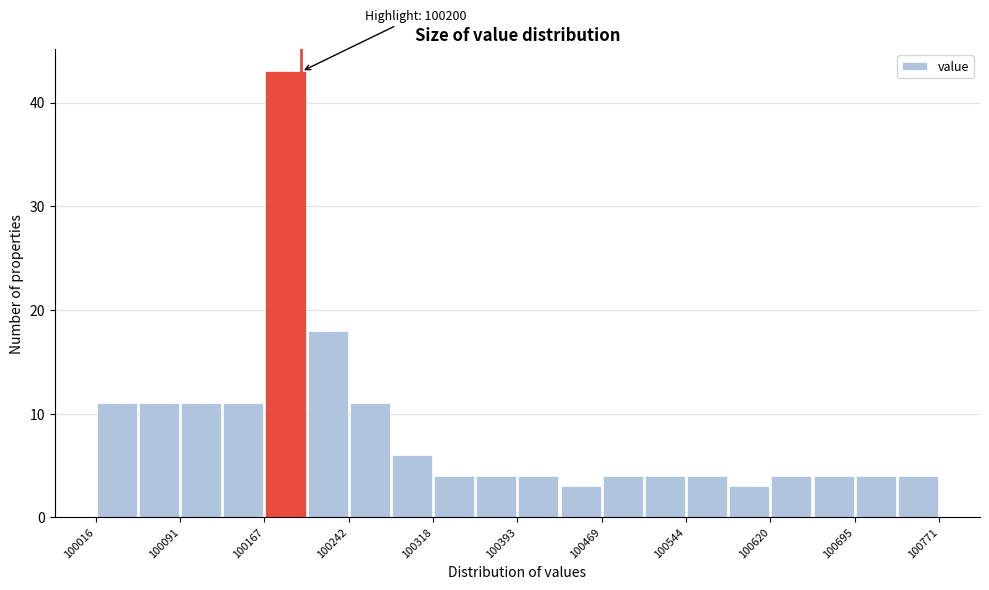

Read against the x-axis, roughly where is the centre of the tallest bar?

100190